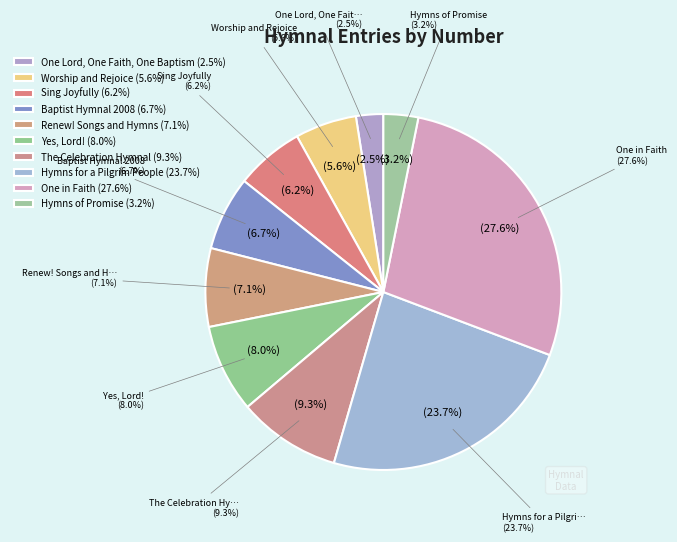

Which has a higher value, Hymns of Promise or Baptist Hymnal 2008?

Baptist Hymnal 2008